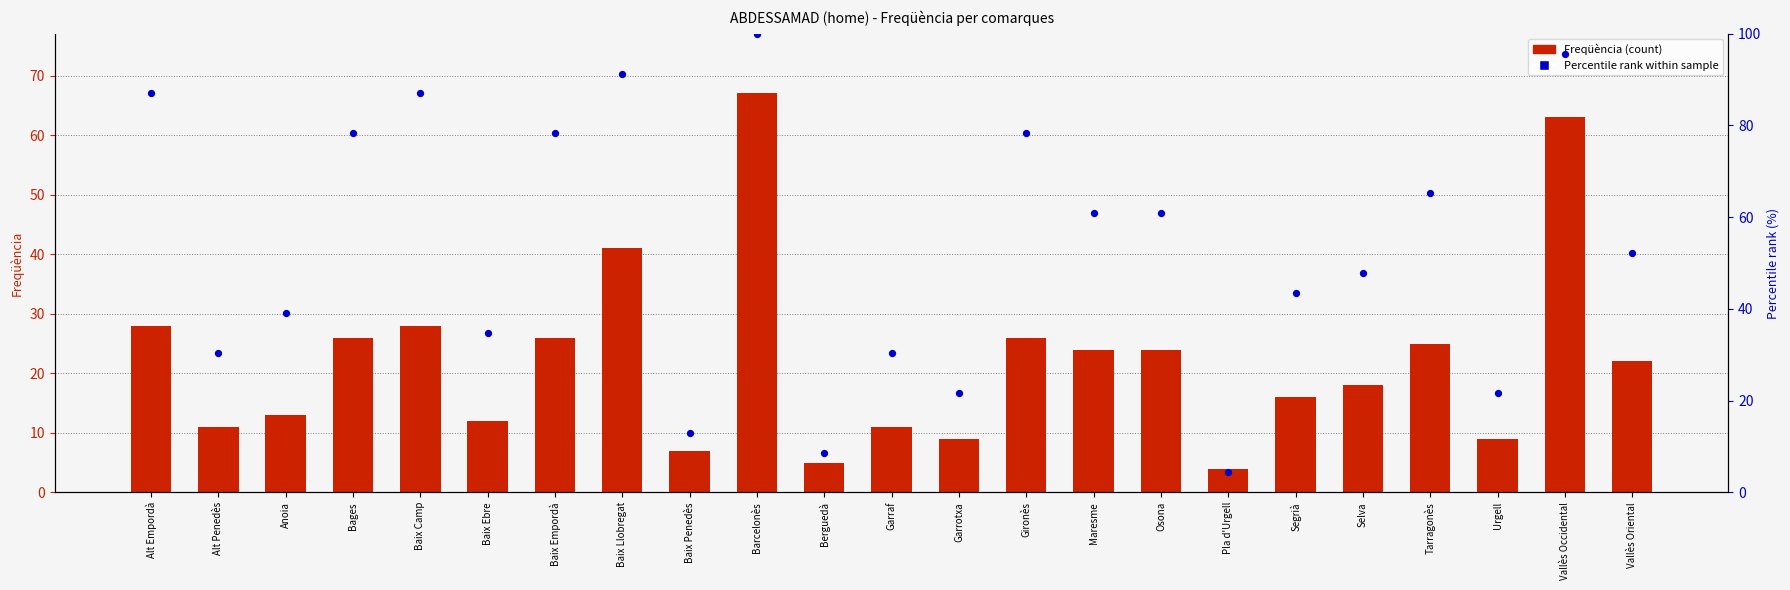

What are all the series names shown in the legend?

Freqüència, Percentile rank